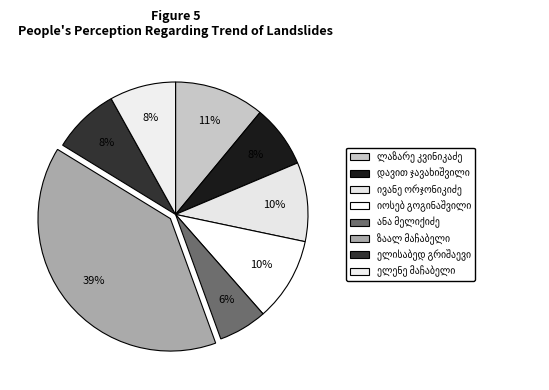

How many segments does this pie chart have?

8